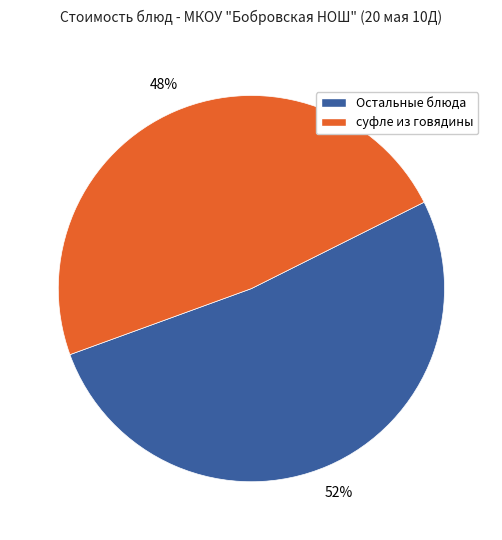

Is there any slice that represents more than half of the pie?

Yes